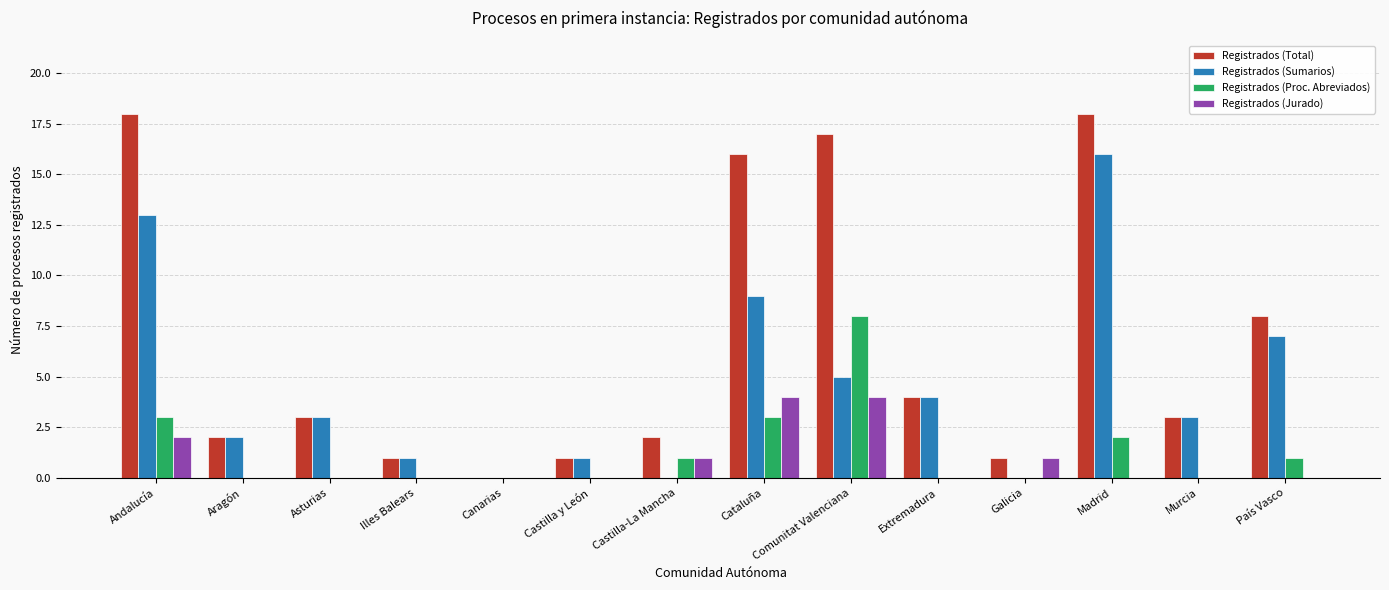

True or false: Registrados (Proc. Abreviados) has a value of 1 at País Vasco.

True